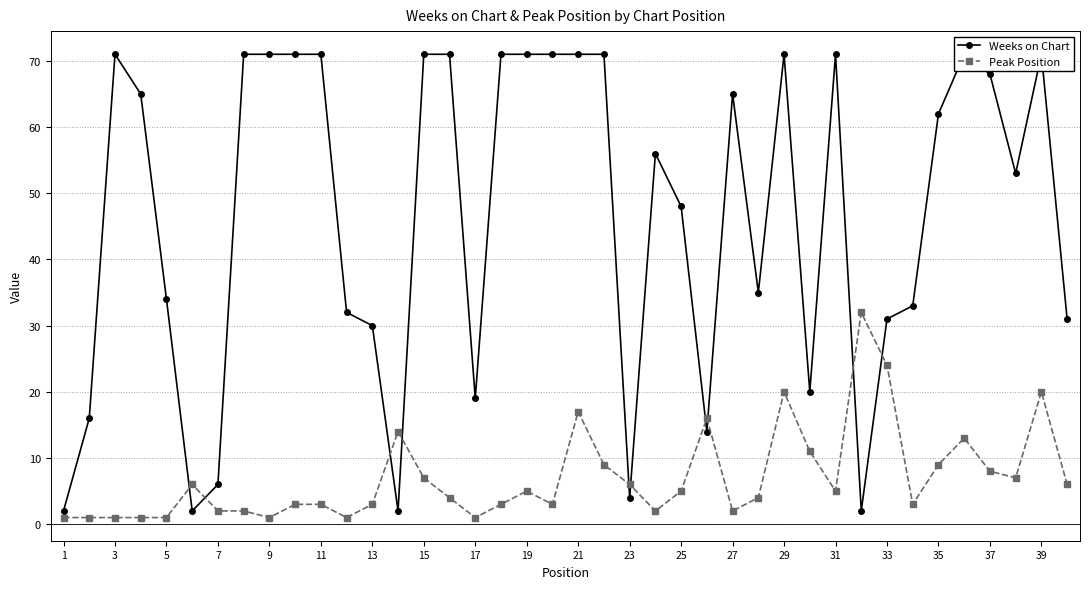

Is this an area chart (filled region under the line)?

No